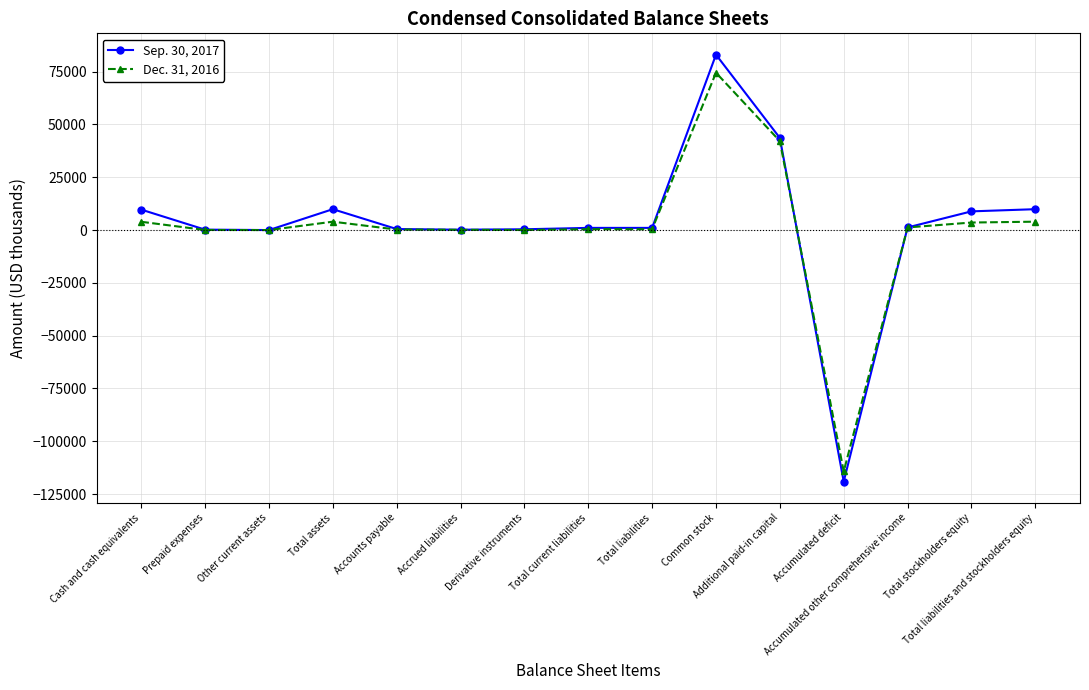

What position from the left is Common stock?

10